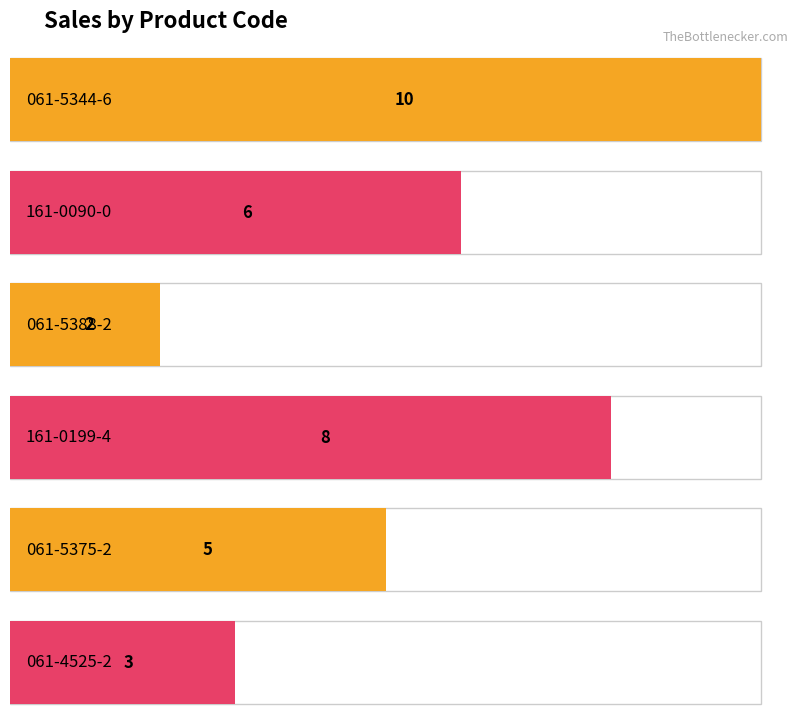

How many bars are there in total?

6